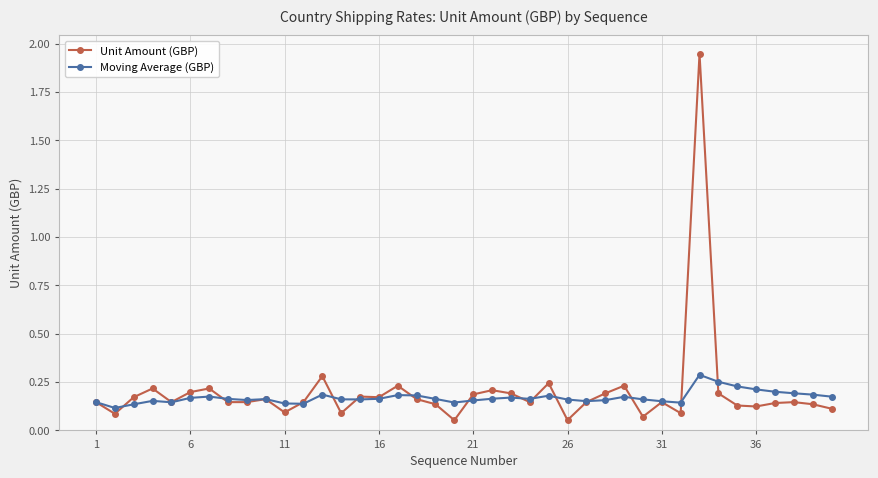

Which series ends up on top after the final intersection of Moving Average (GBP) and Unit Amount (GBP)?

Moving Average (GBP)